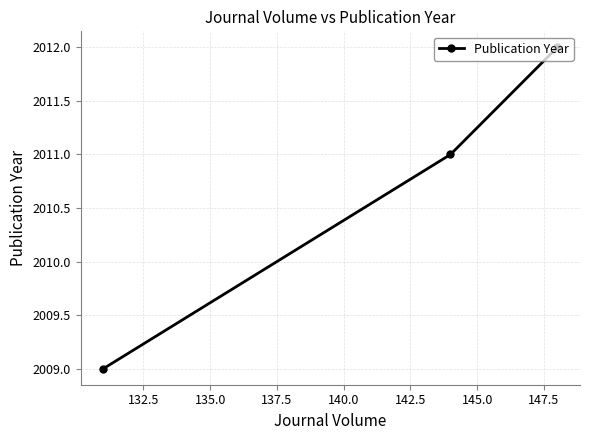

What is the value of the 1st point from the left?

2009